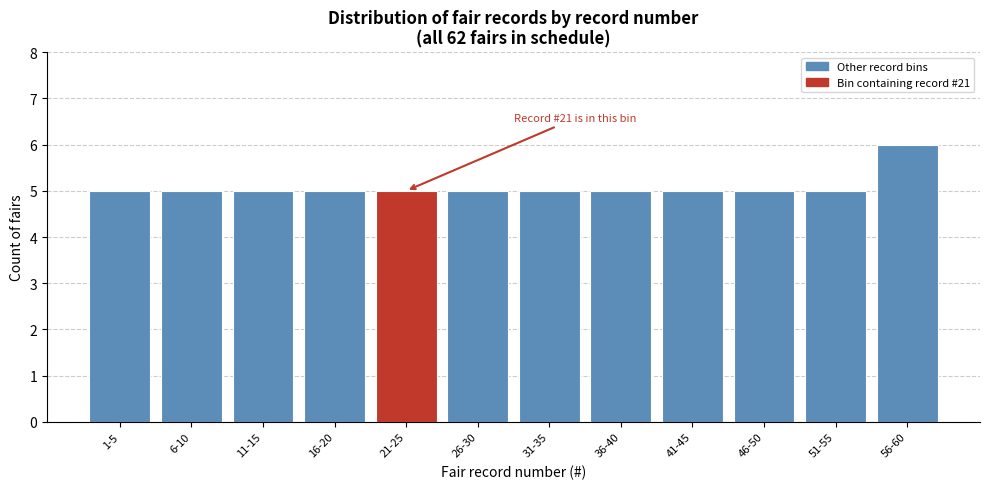

Reading left to right, transcribe all the data shown in this chart.

1-5=5	6-10=5	11-15=5	16-20=5	21-25=5	26-30=5	31-35=5	36-40=5	41-45=5	46-50=5	51-55=5	56-60=6